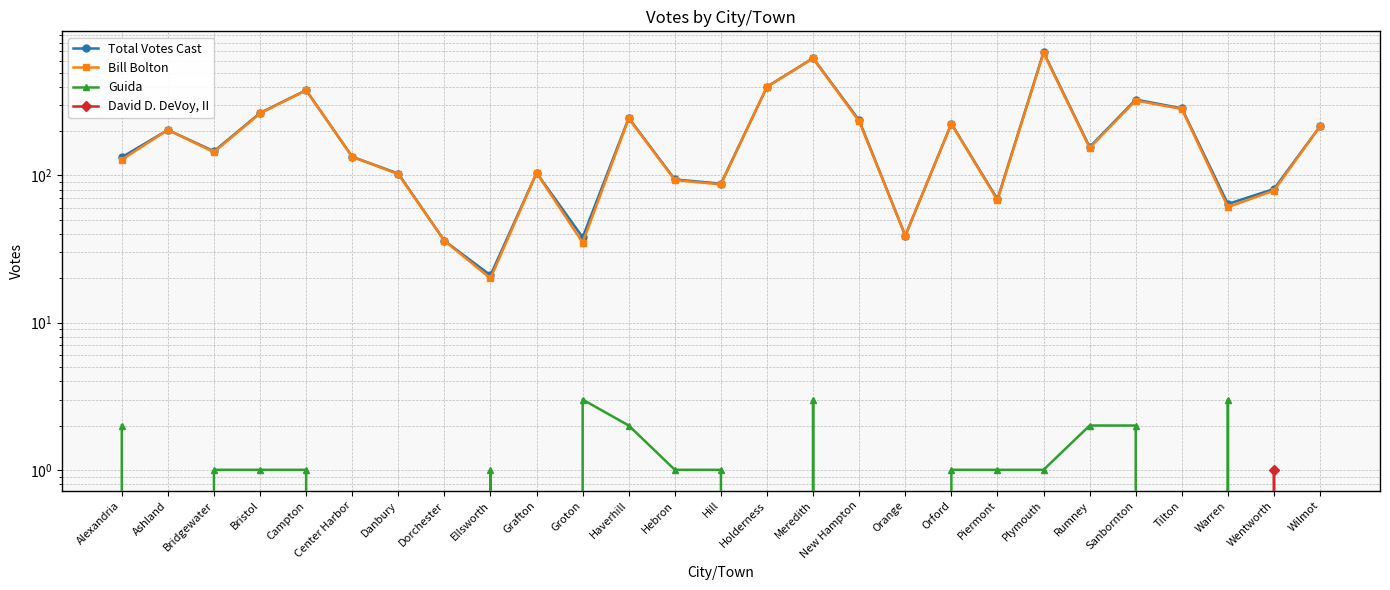

True or false: Total Votes Cast and Bill Bolton intersect in this chart.

False